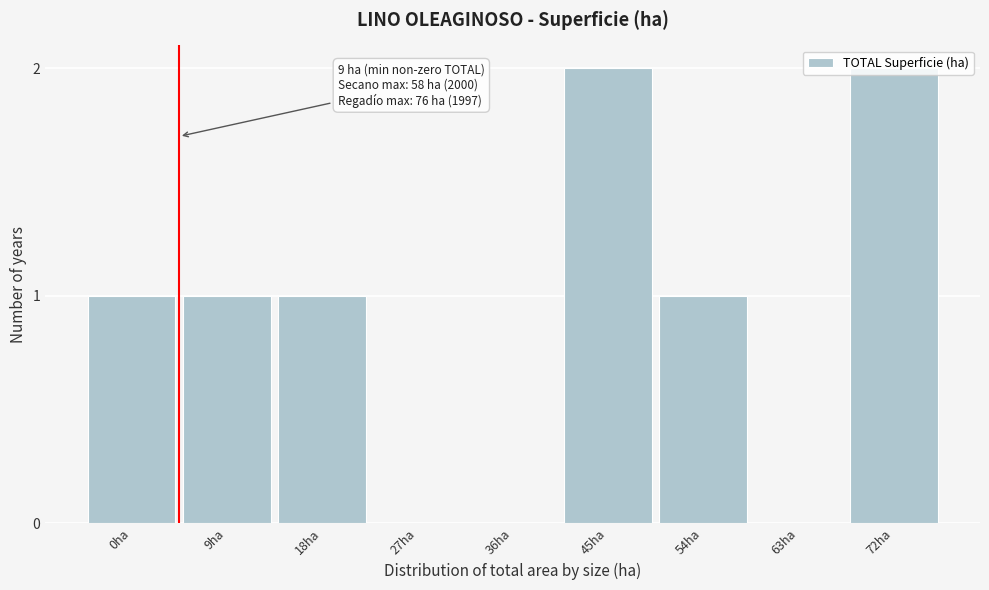

The value at 27ha is 1. True or false?

False